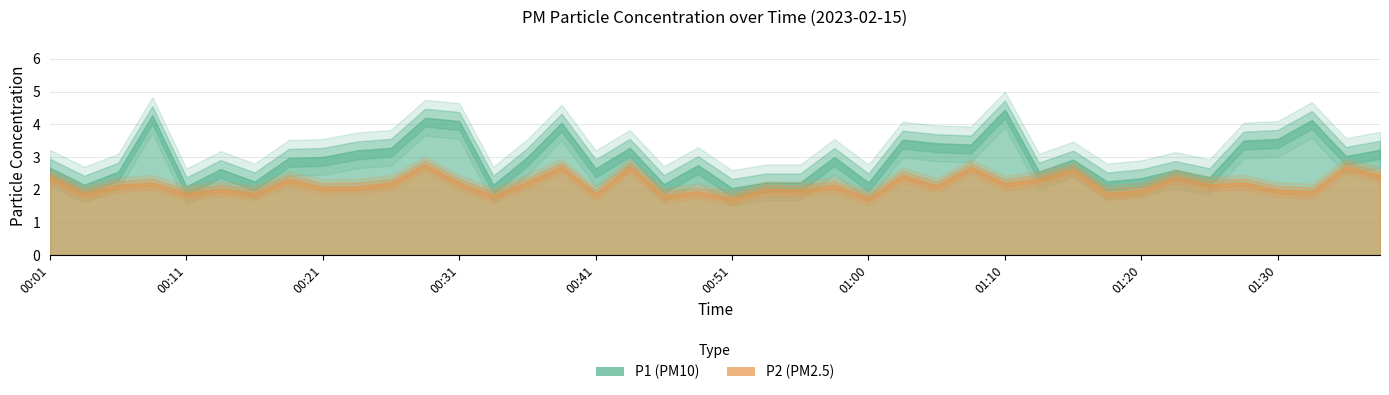

Reading left to right, what are all the values shown in this chart?

P1: 2.7	2.1	2.5	4.3	2.1	2.6	2.2	3.0	3.0	3.2	3.3	4.2	4.1	2.1	3.0	4.0	2.6	3.3	2.2	2.8	2.0	2.2	2.2	3.0	2.2	3.5	3.4	3.4	4.5	2.5	2.9	2.2	2.4	2.6	2.4	3.5	3.5	4.1	3.0	3.2
P2: 2.4	1.9	2.1	2.2	1.9	2.0	1.9	2.3	2.1	2.1	2.2	2.8	2.2	1.8	2.2	2.7	1.9	2.7	1.8	1.9	1.8	2.0	2.0	2.1	1.8	2.5	2.1	2.7	2.2	2.4	2.6	1.9	2.0	2.4	2.2	2.2	2.0	1.9	2.7	2.5